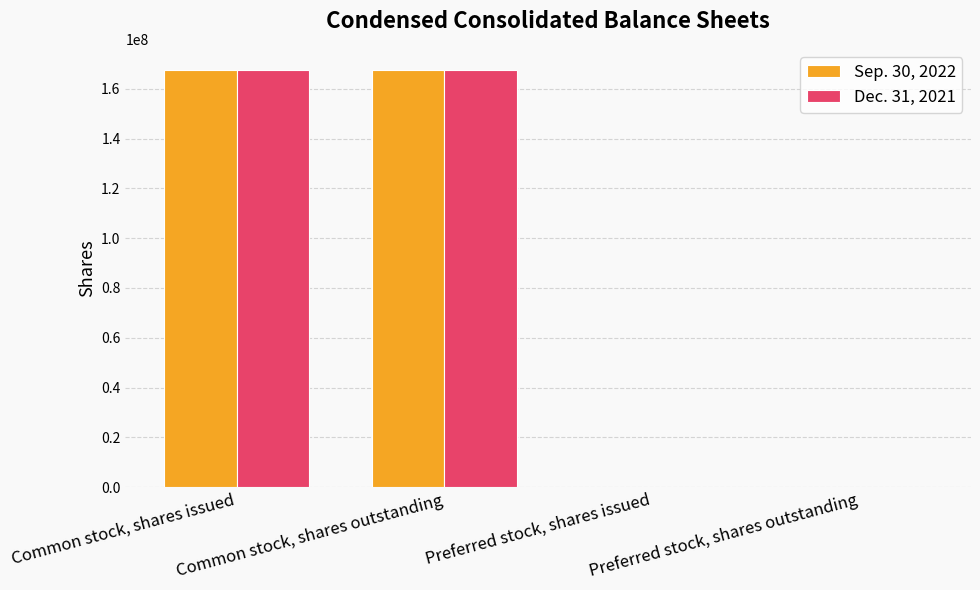

True or false: Sep. 30, 2022 has a value of 94743703 at Common stock, shares outstanding.

False